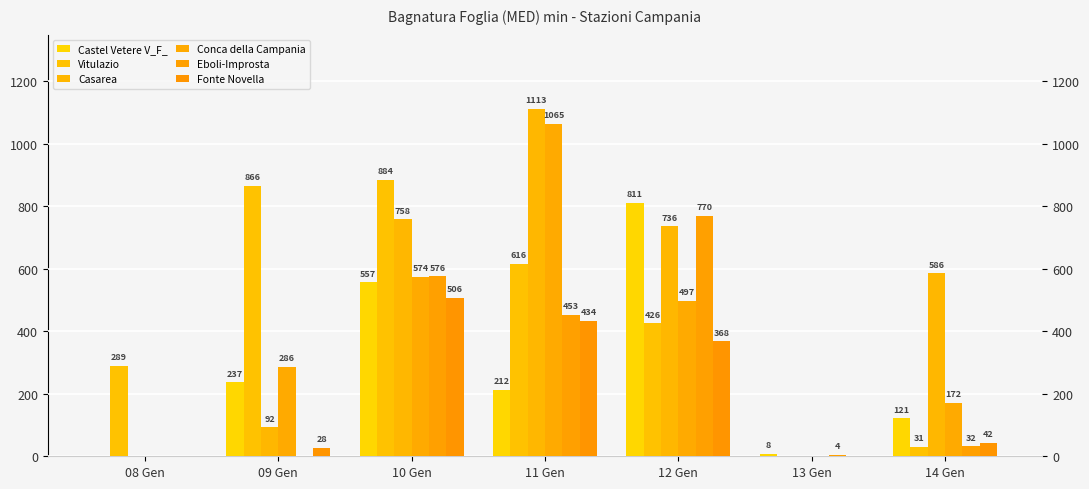

Reading left to right, what are all the values shown in this chart?

Castel Vetere V_F_: 0.0	237.0	557.0	212.0	811.0	8.0	121.0
Vitulazio: 288.8	866.0	884.5	615.9	425.6	0.0	31.2
Casarea: 0.0	92.3	758.5	1112.7	736.2	0.0	585.5
Conca della Campania: 0.0	286.0	574.0	1065.0	497.0	0.0	172.0
Eboli-Improsta: 0.0	0.0	576.0	453.0	770.0	4.0	32.0
Fonte Novella: 0.0	27.8	506.4	434.2	368.3	0.0	42.1